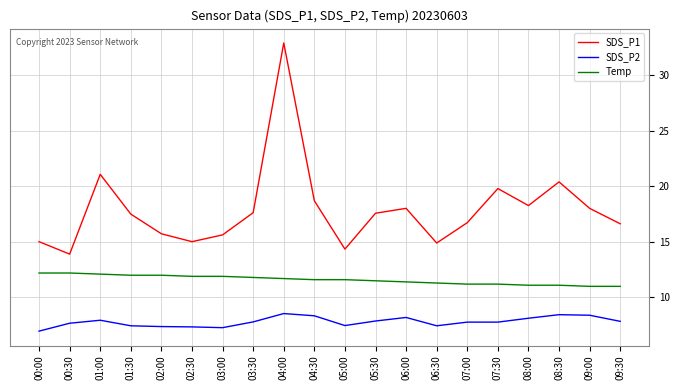

True or false: SDS_P2 and Temp cross at least once.

False